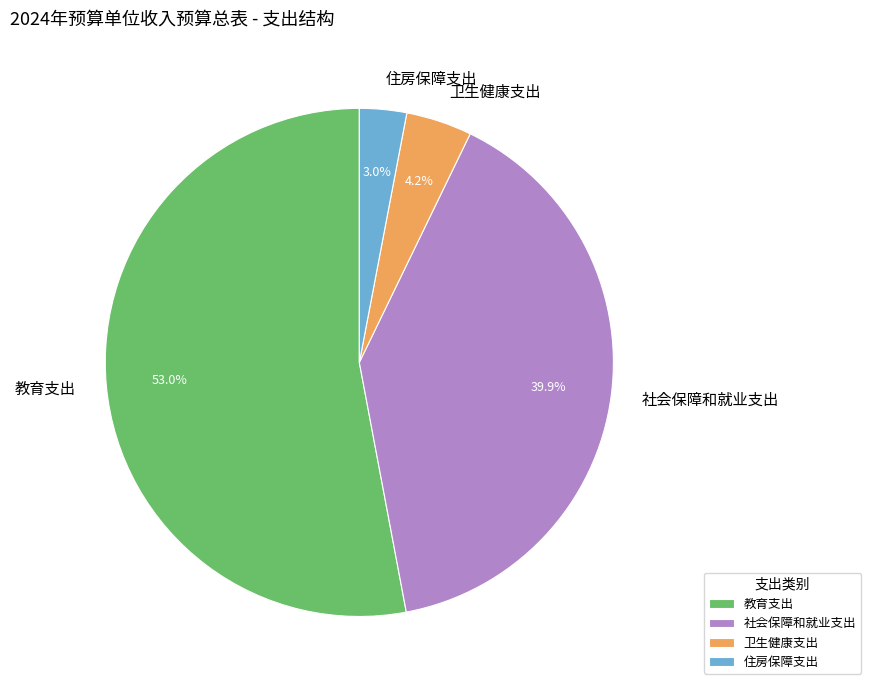

To the nearest percent, what is the combined percentage of 教育支出 and 住房保障支出?

56%